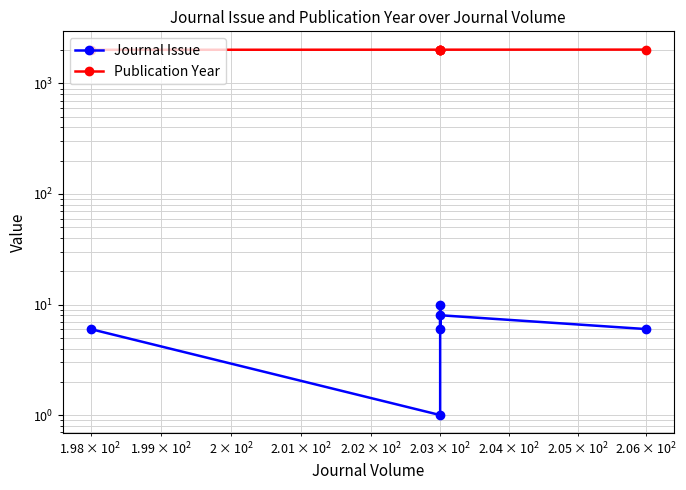

True or false: Publication Year has more than 1 interior local peaks.

False